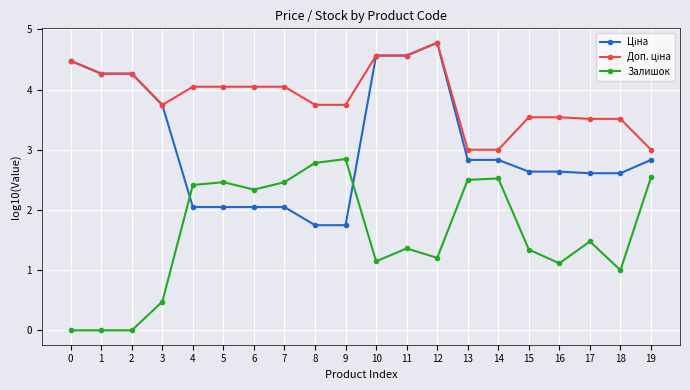

Which series changed the most between 1 and 11?

Залишок